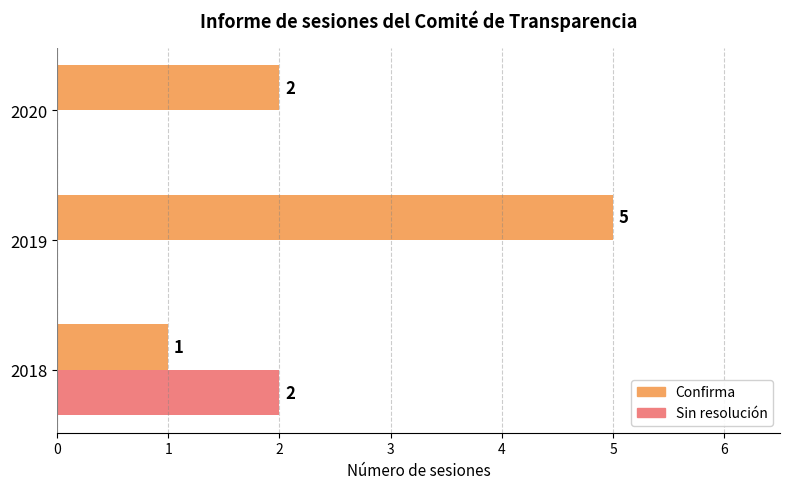

What is the average value of the Sin resolución series?

1